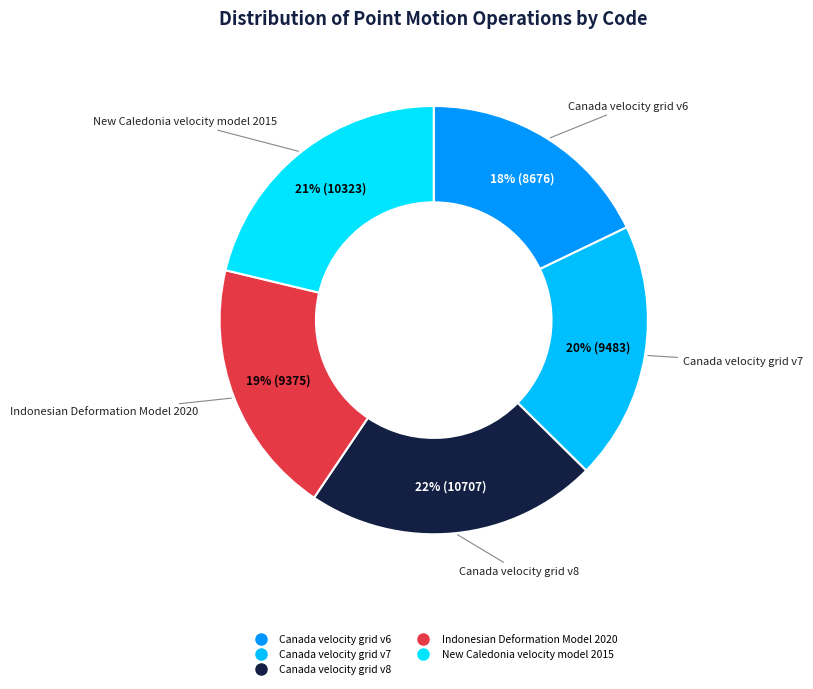

The Canada velocity grid v7 slice represents 20% of the pie. True or false?

True